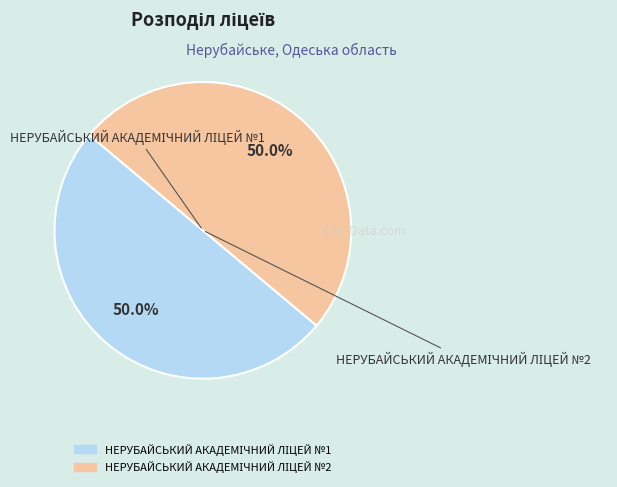

What is the smallest slice in the pie chart?

НЕРУБАЙСЬКИЙ АКАДЕМІЧНИЙ ЛІЦЕЙ №2